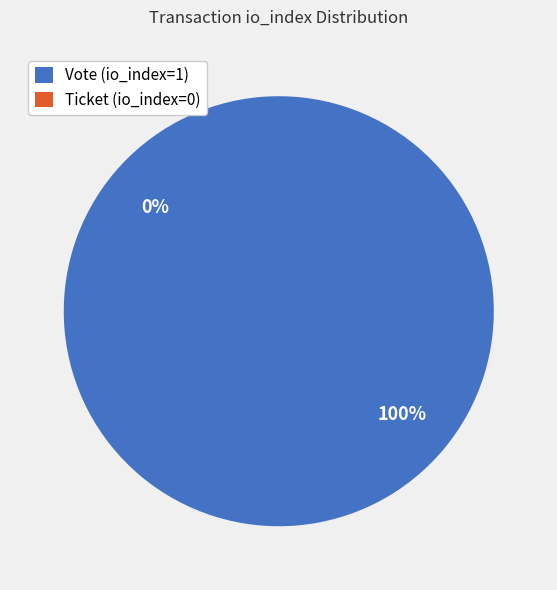

Which category has the biggest portion of the pie?

Vote (io_index=1)